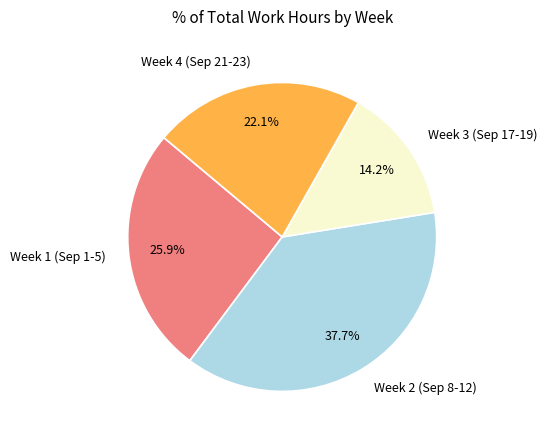

Rank the categories by value from lowest to highest.

Week 3 (Sep 17-19), Week 4 (Sep 21-23), Week 1 (Sep 1-5), Week 2 (Sep 8-12)